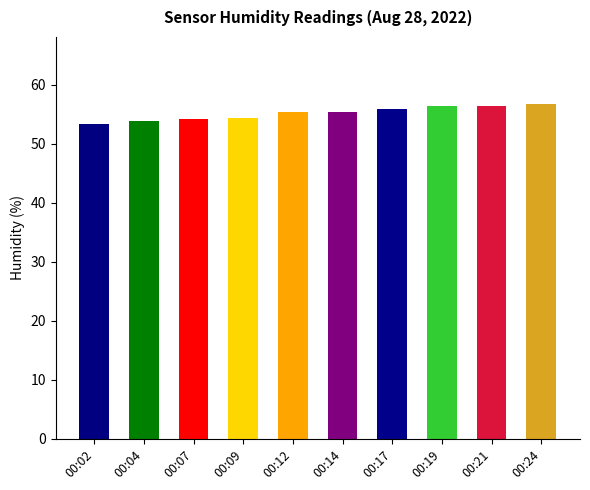

Is it true that the value at 00:12 is 98.0?

False